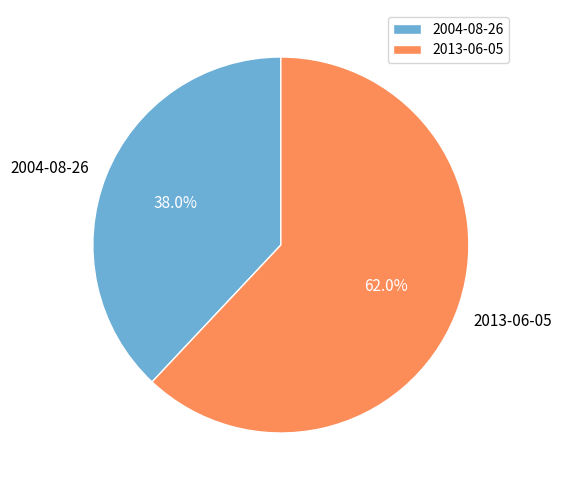

Between 2013-06-05 and 2004-08-26, which is larger?

2013-06-05